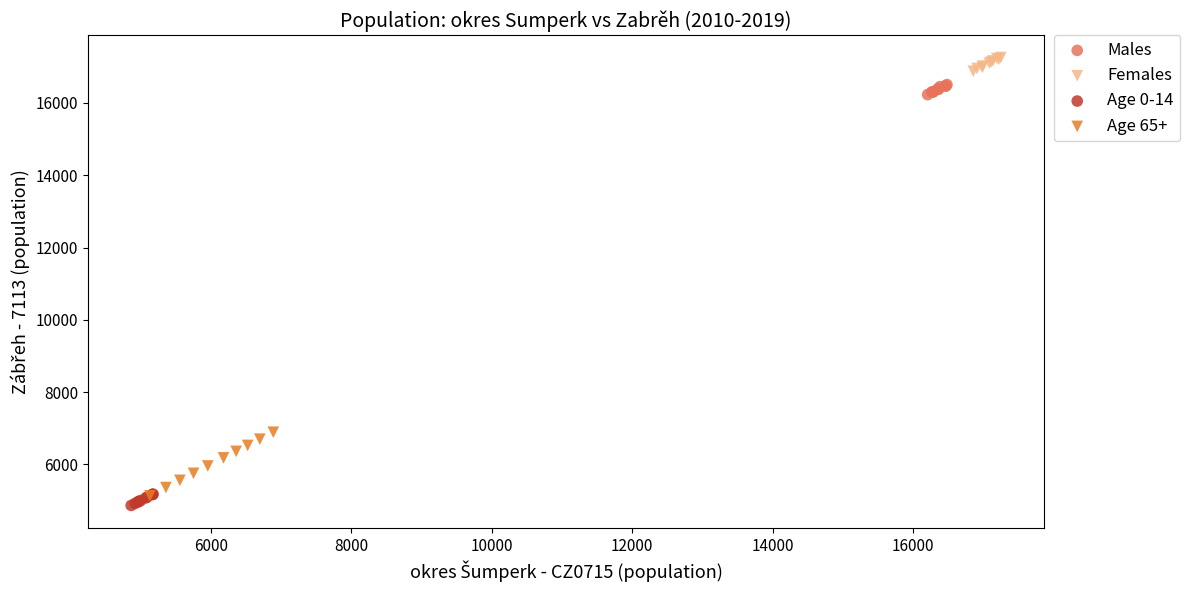

Which series has the largest Y range (max minus min)?

Age 65+